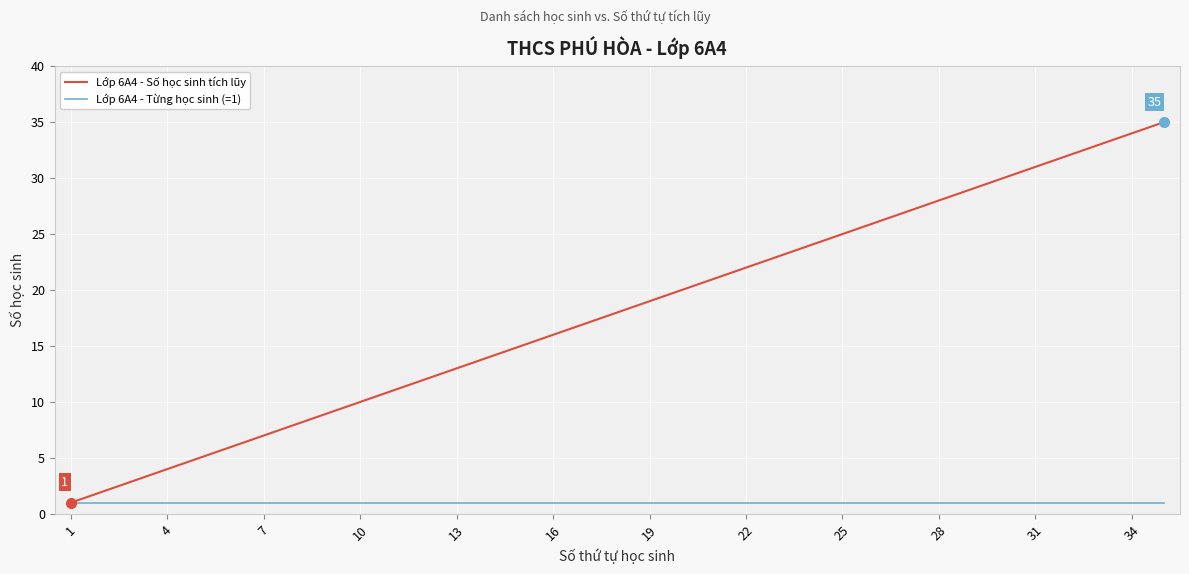

Reading left to right, extract all data points from this chart.

Lớp 6A4 - Số học sinh tích lũy: 1	2	3	4	5	6	7	8	9	10	11	12	13	14	15	16	17	18	19	20	21	22	23	24	25	26	27	28	29	30	31	32	33	34	35
Lớp 6A4 - Từng học sinh (=1): 1	1	1	1	1	1	1	1	1	1	1	1	1	1	1	1	1	1	1	1	1	1	1	1	1	1	1	1	1	1	1	1	1	1	1